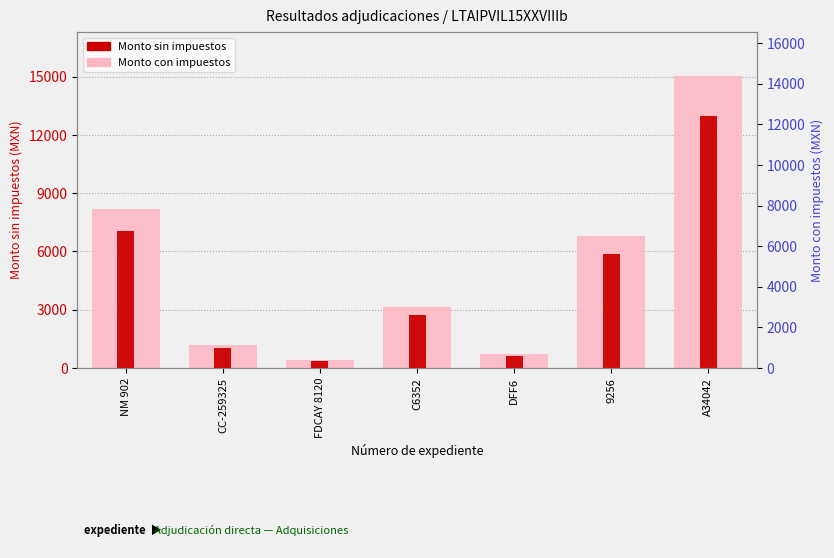

What is the sum of the Monto sin impuestos values at NM 902 and C6352?

9789.7